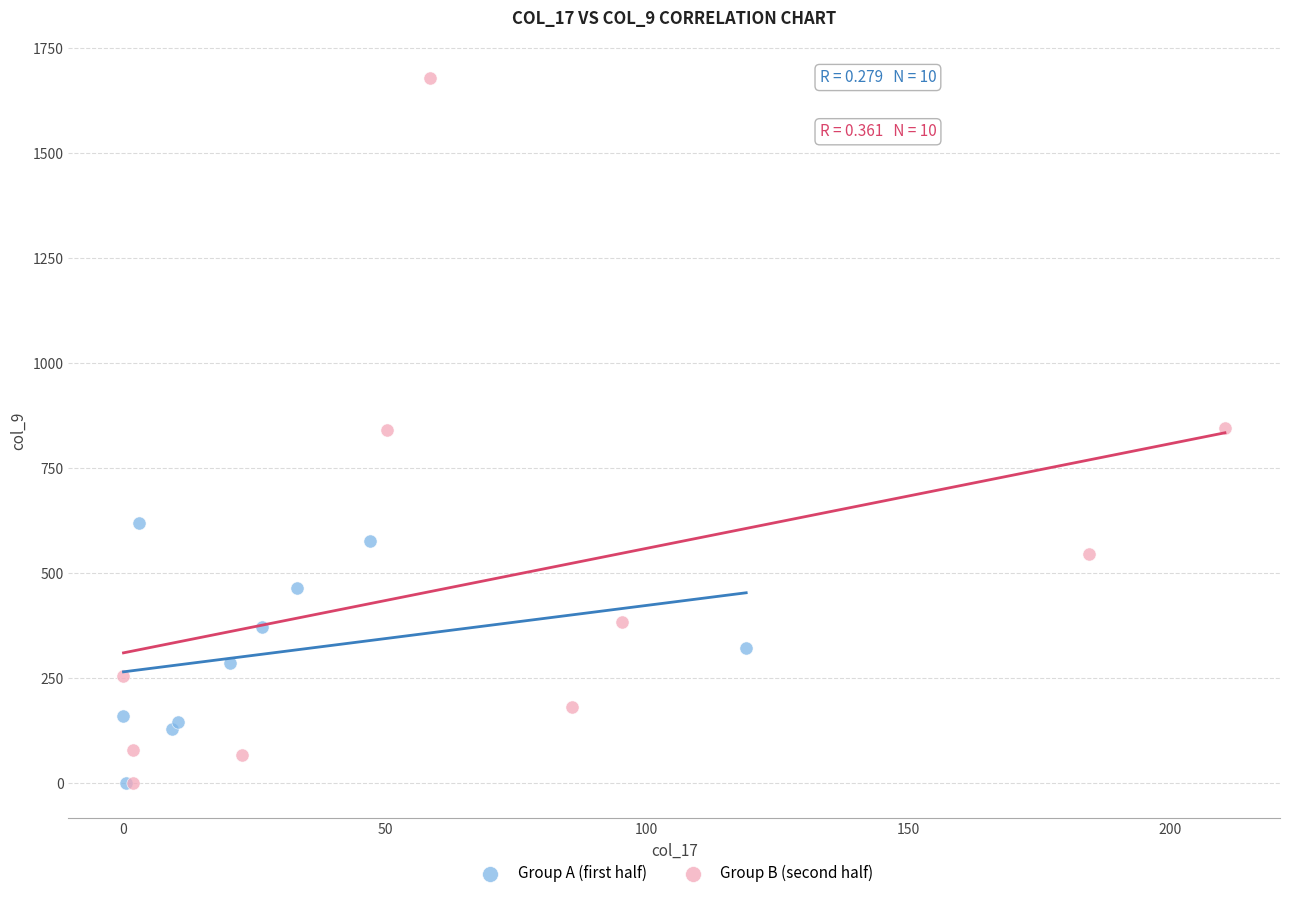

What are all the series names shown in the legend?

Group A (first half), Group B (second half)